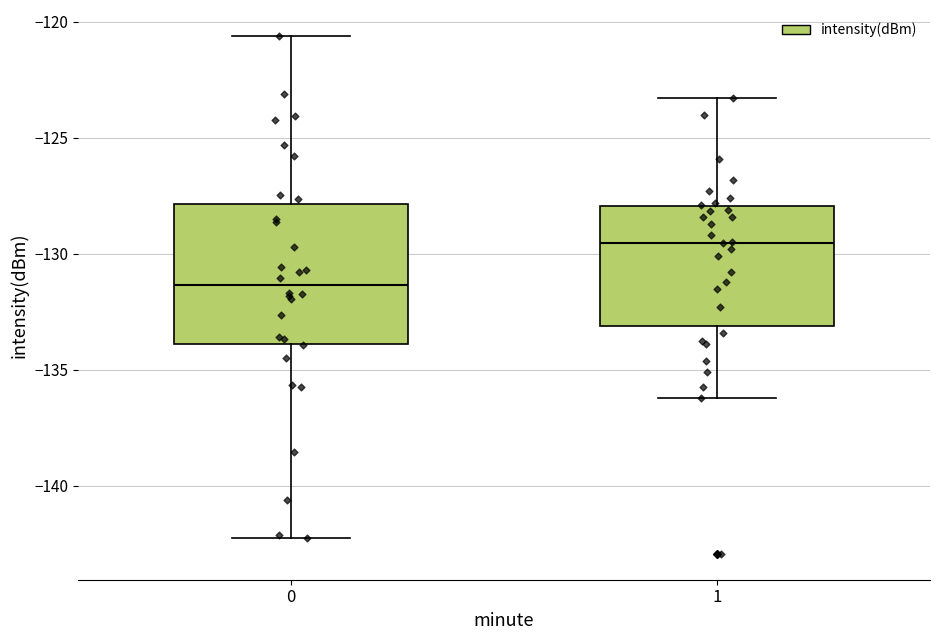

Where does the upper whisker of the box at x = 1 end on the y-axis? The values are not printed on the chart, so give them approximately, as read against the axis.

-123.5